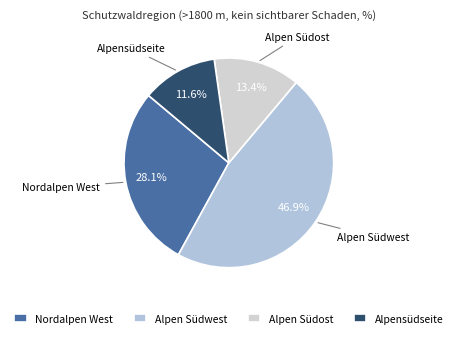

To the nearest percent, what percentage of the pie is Alpensüdseite?

12%